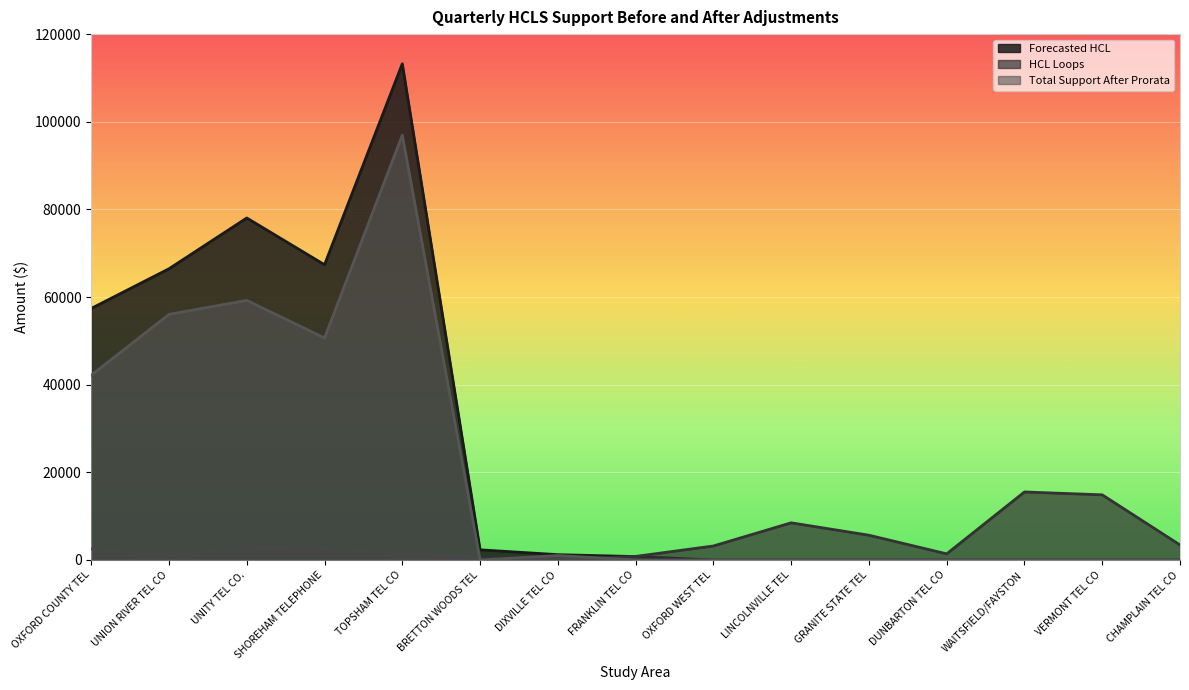

At which category is the sum across all series the highest?

TOPSHAM TEL CO